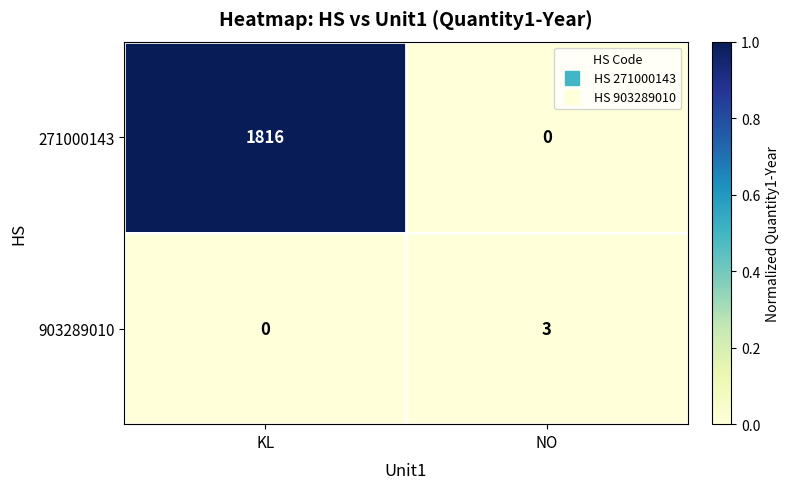

Is it true that 271000143 equals 0 at NO?

True